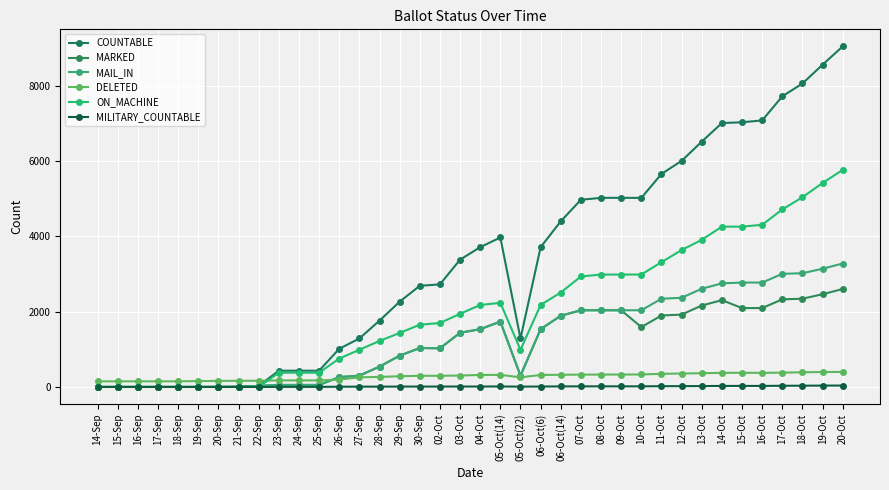

Is the value of DELETED at 19-Sep greater than the value of ON_MACHINE at 17-Sep?

Yes